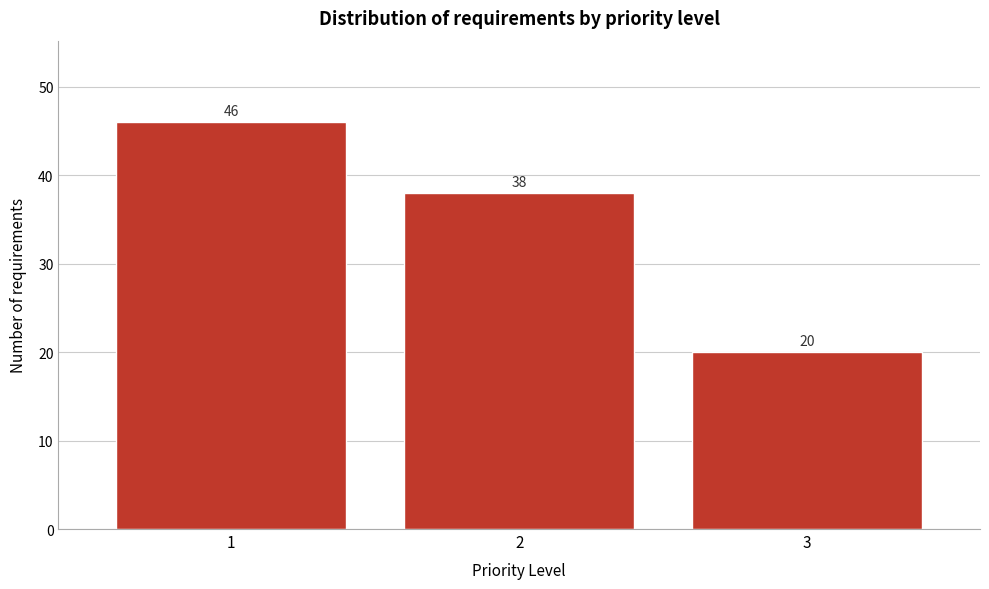

Reading left to right, extract all data points from this chart.

1=46	2=38	3=20